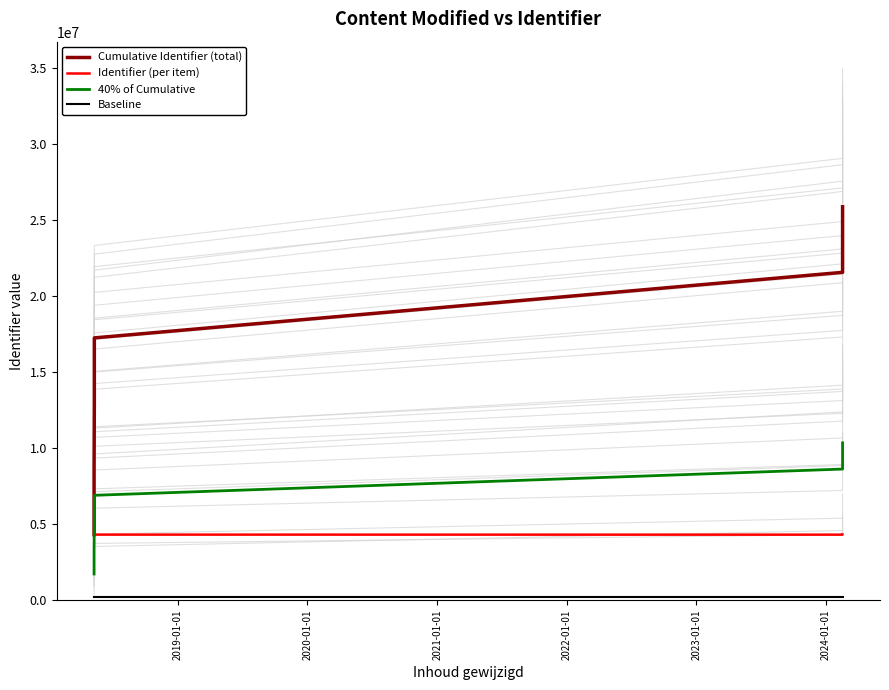

What is the value of the Baseline point at the 1st from the left?

215410.6